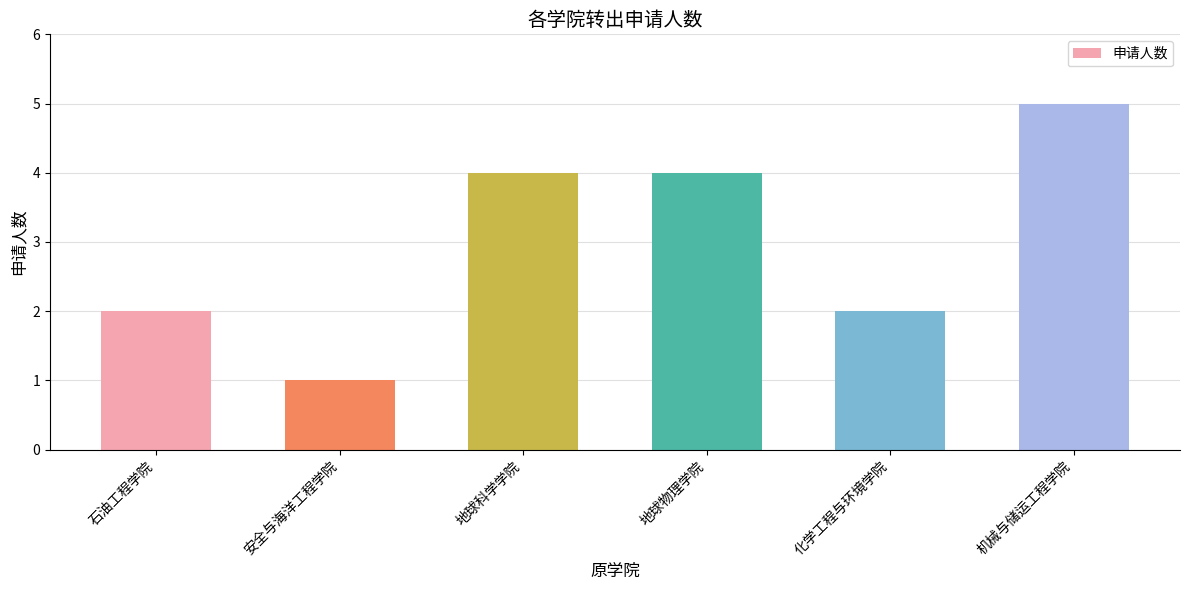

Count the number of categories in the chart.

6